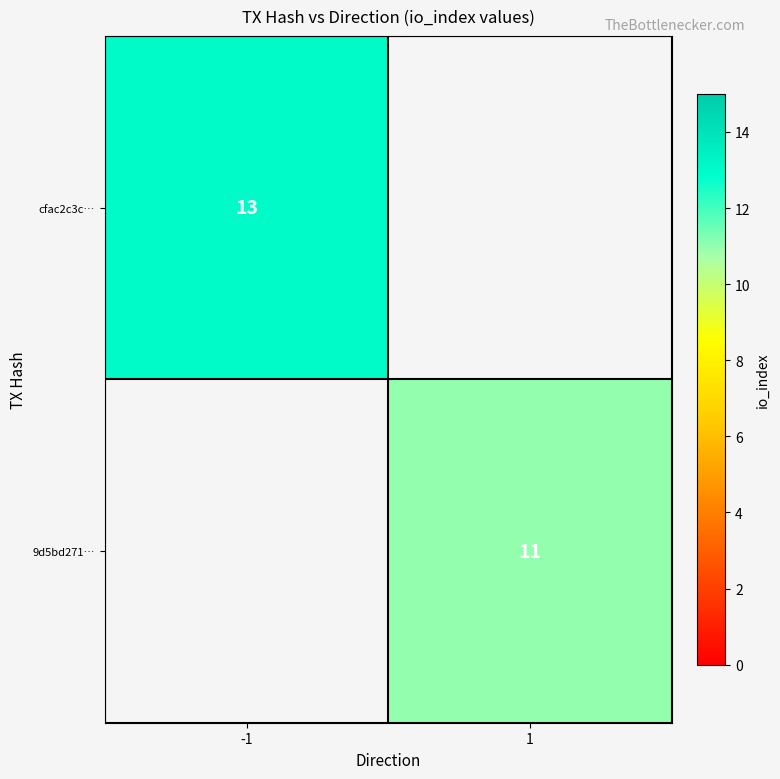

Is it true that 9d5bd271… equals 15 at 1?

False